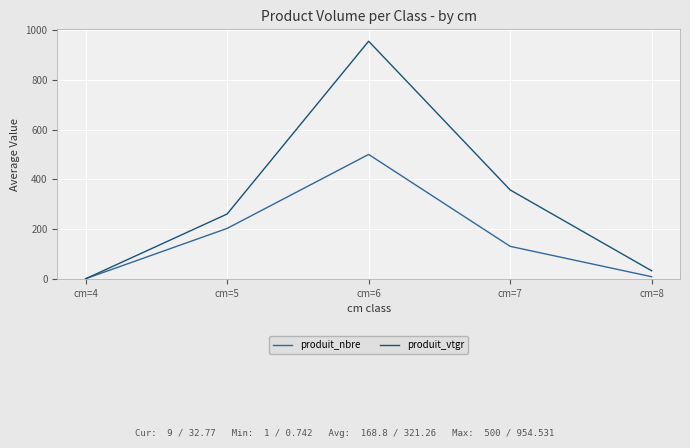

Reading left to right, list all the values displayed in this chart.

produit_nbre: 1.0	203.0	500.0	131.0	9.0
produit_vtgr: 0.7	260.8	954.5	357.5	32.8